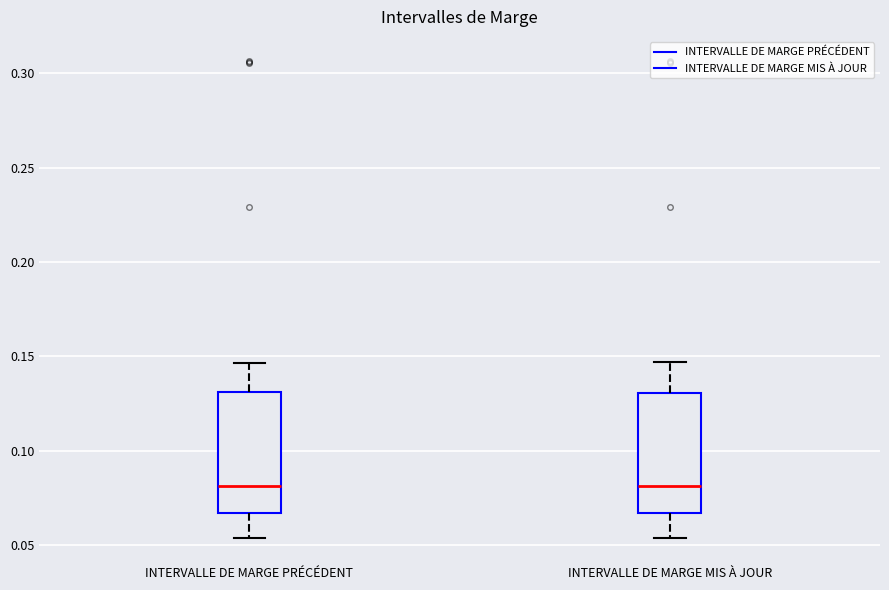

Reading left to right, read every box against the y-axis: the position of its median line, the range the box covers, and the ends of its whiskers. The values are not printed on the chart, so give them approximately, as read against the axis.

INTERVALLE DE MARGE PRÉCÉDENT: median 0.080, box 0.065 to 0.130, whiskers 0.055 to 0.145
INTERVALLE DE MARGE MIS À JOUR: median 0.080, box 0.065 to 0.130, whiskers 0.055 to 0.145